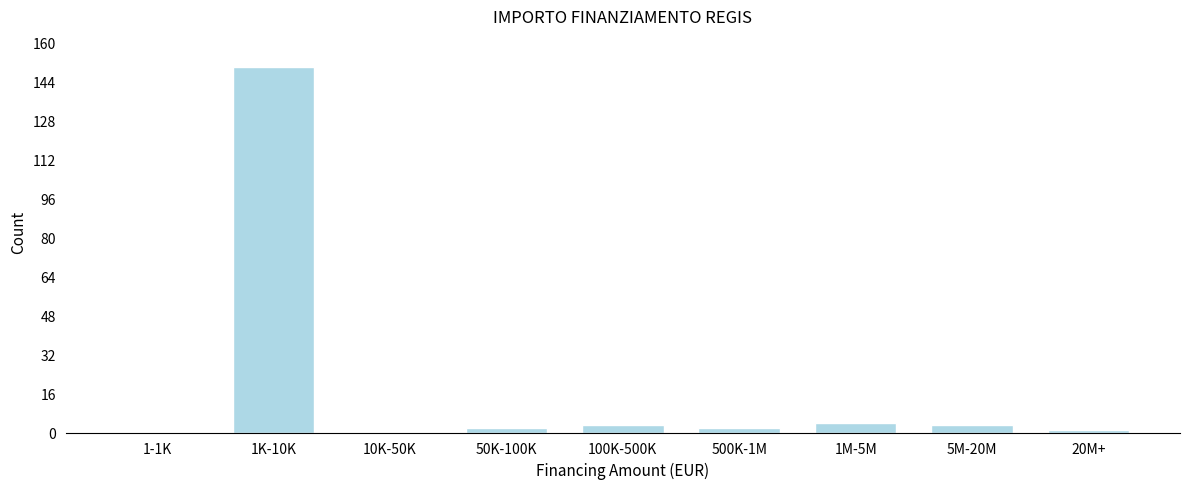

Reading right to left, transcribe all the data shown in this chart.

20M+=1	5M-20M=3	1M-5M=4	500K-1M=2	100K-500K=3	50K-100K=2	10K-50K=0	1K-10K=150	1-1K=0